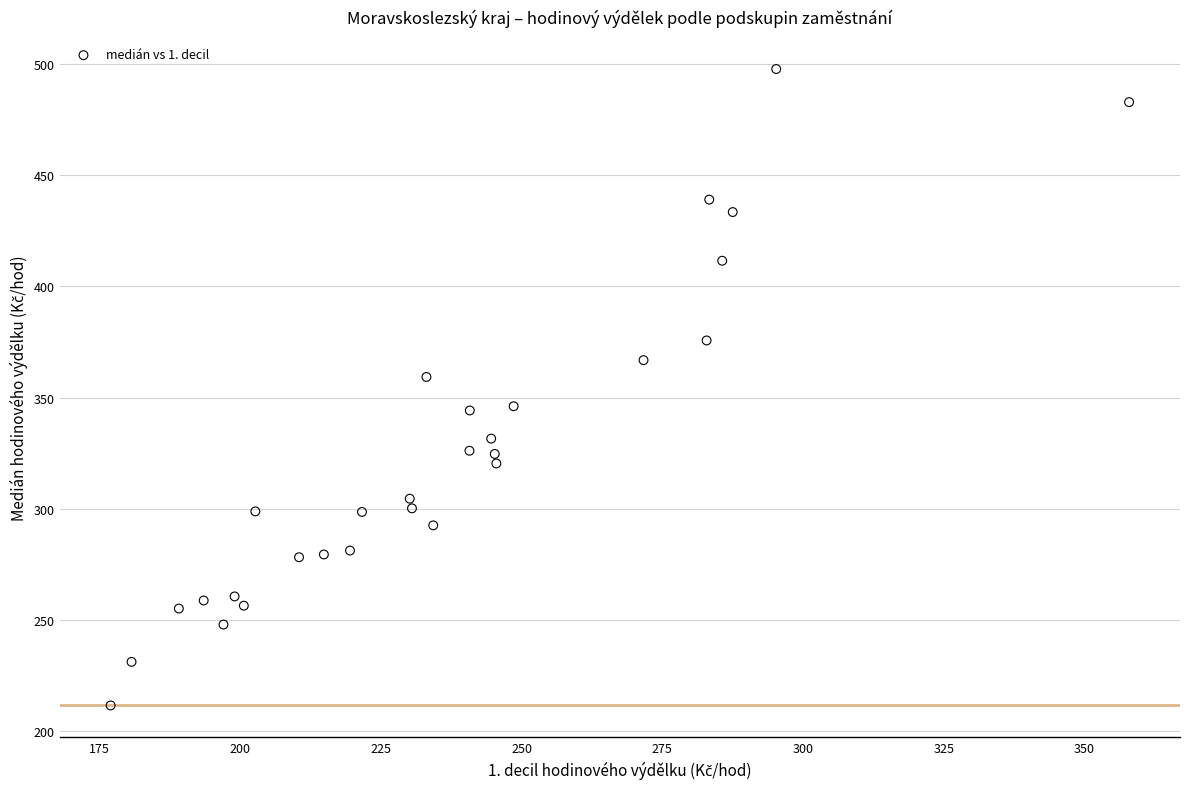

What is the range of Y values (max minus min)?

286.1